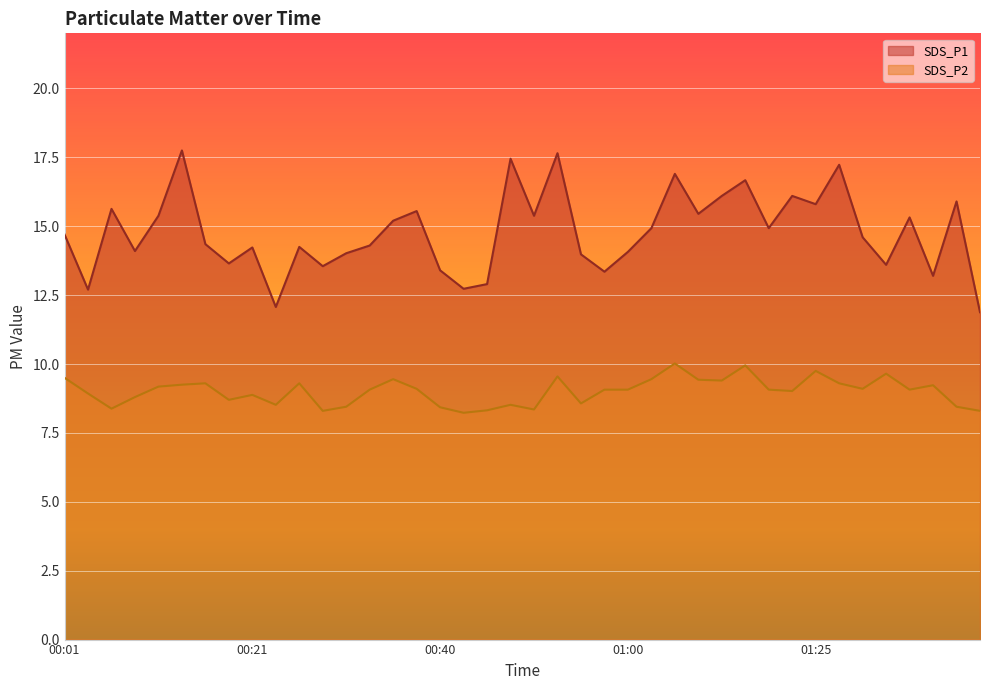

Which series has the largest range (max minus min)?

SDS_P1